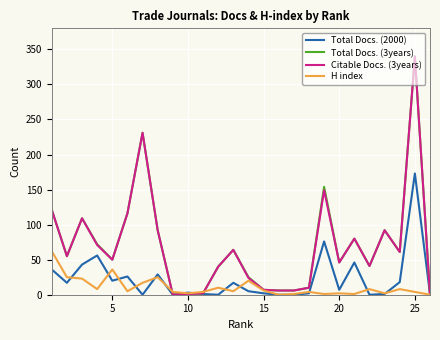

What is the maximum value for Total Docs. (2000)?

173